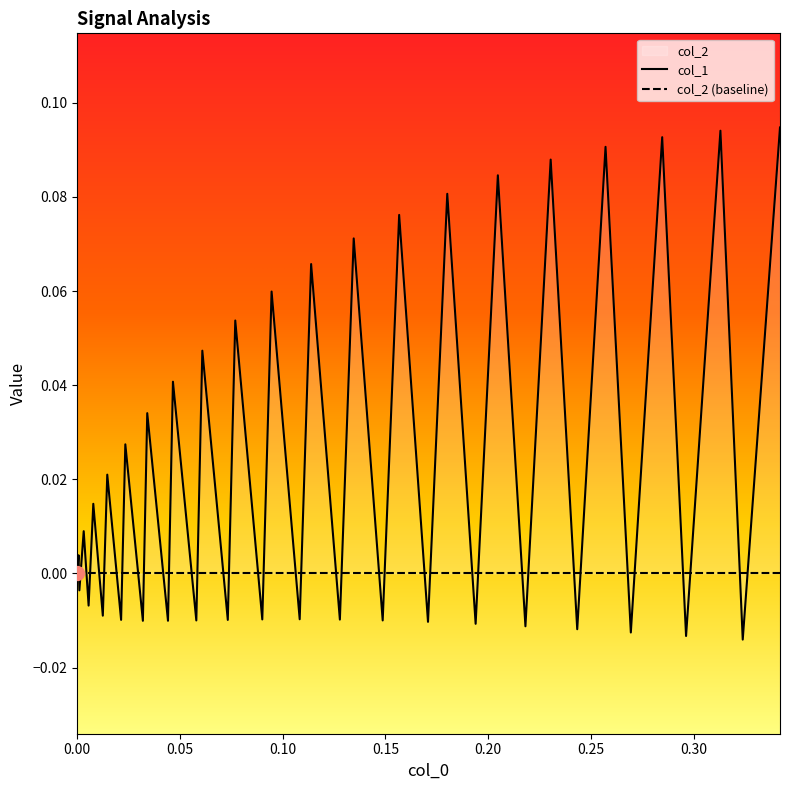

Does the chart have visible grid lines?

No